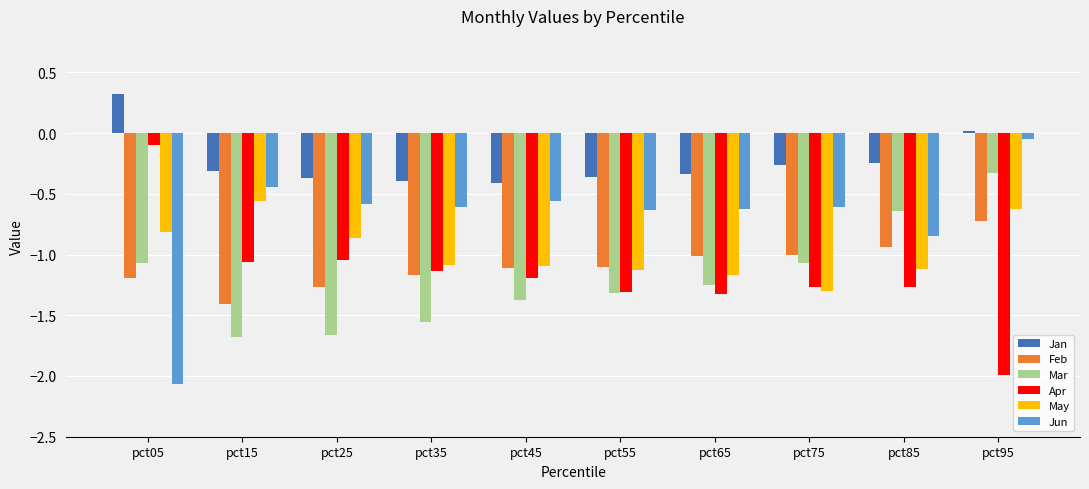

True or false: Mar has a value of -0.2 at pct85.

False